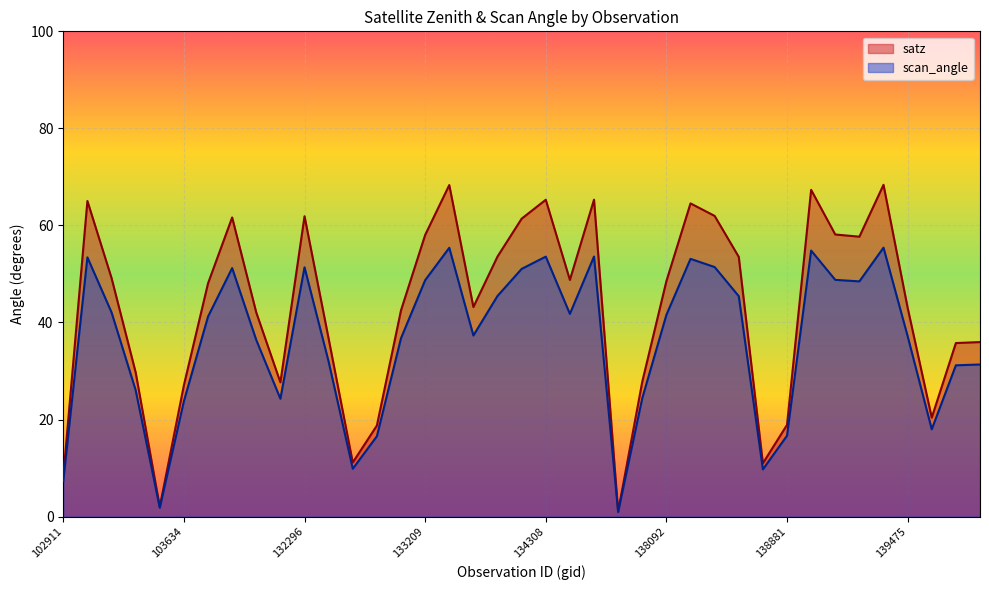

What is the sum of all scan_angle values?

1409.2